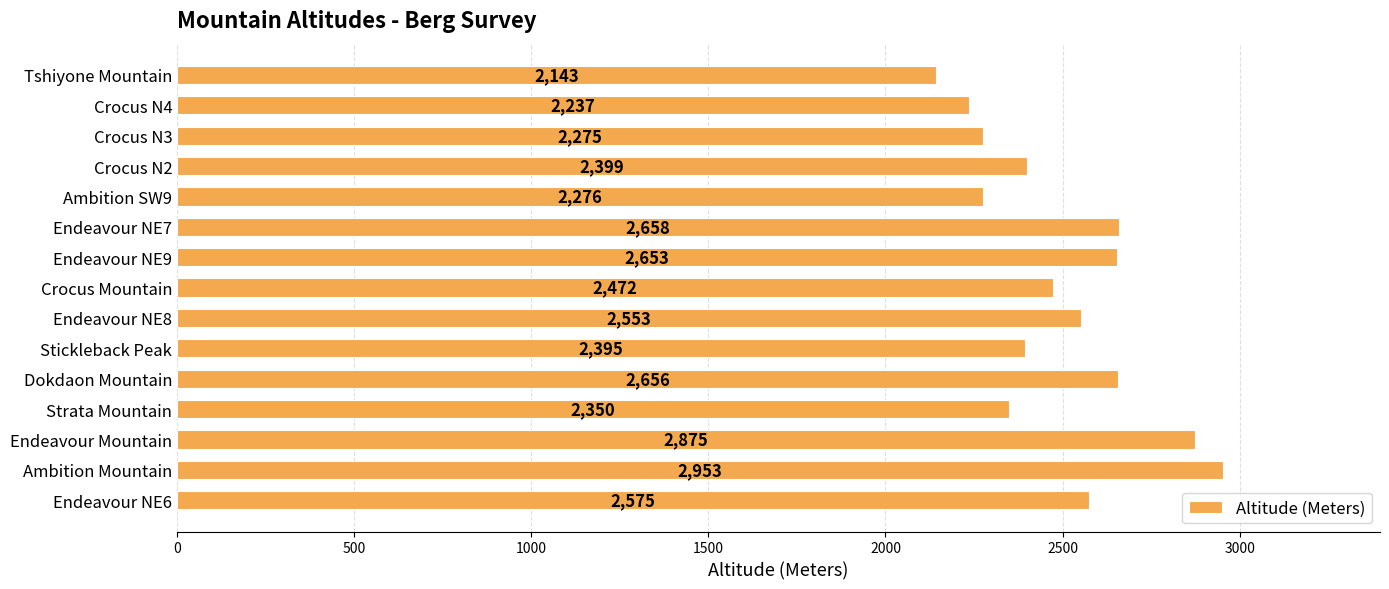

Where is the data nearest to the value 2548?

Endeavour NE8